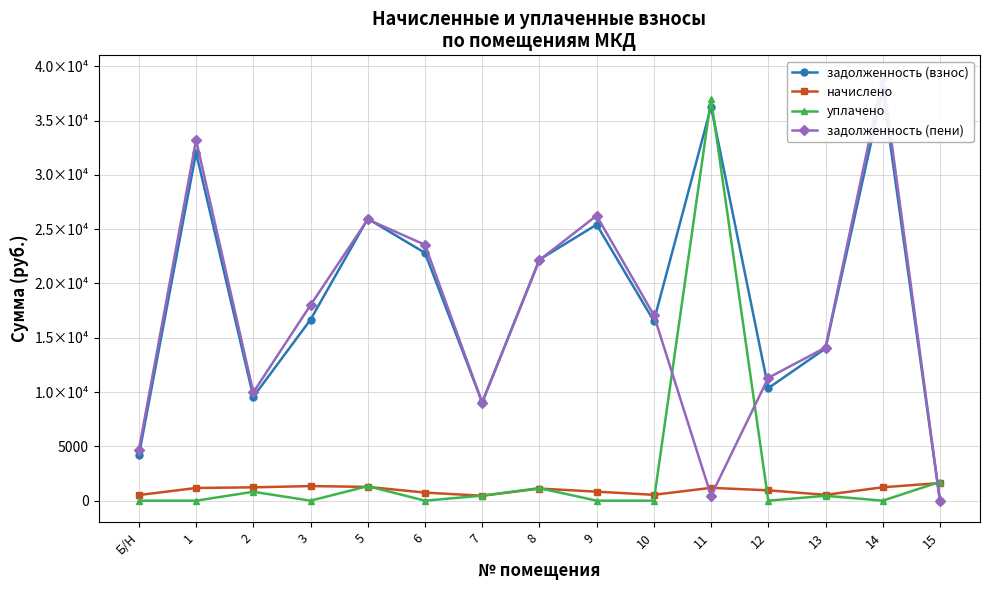

Reading right to left, transcribe all the data shown in this chart.

задолженность (взнос): 15=0.0	14=37814.9	13=14010.8	12=10357.9	11=36274.8	10=16540.4	9=25415.2	8=22191.2	7=9045.4	6=22814.4	5=25958.2	3=16663.8	2=9561.0	1=32039.8	Б/Н=4172.8
начислено: 15=1623.8	14=1233.2	13=537.5	12=954.2	11=1183.0	10=539.4	9=828.8	8=1116.0	7=453.8	6=744.0	5=1270.4	3=1342.9	2=1229.5	1=1169.9	Б/Н=517.1
уплачено: 15=1732.0	14=0.0	13=450.0	12=0.0	11=37000.0	10=0.0	9=0.0	8=1155.0	7=465.0	6=0.0	5=1335.0	3=0.0	2=820.0	1=0.0	Б/Н=0.0
задолженность (пени): 15=0.0	14=39048.1	13=14098.3	12=11312.0	11=457.8	10=17079.8	9=26244.0	8=22152.2	7=9034.2	6=23558.4	5=25893.6	3=18006.7	2=9970.4	1=33209.8	Б/Н=4689.9